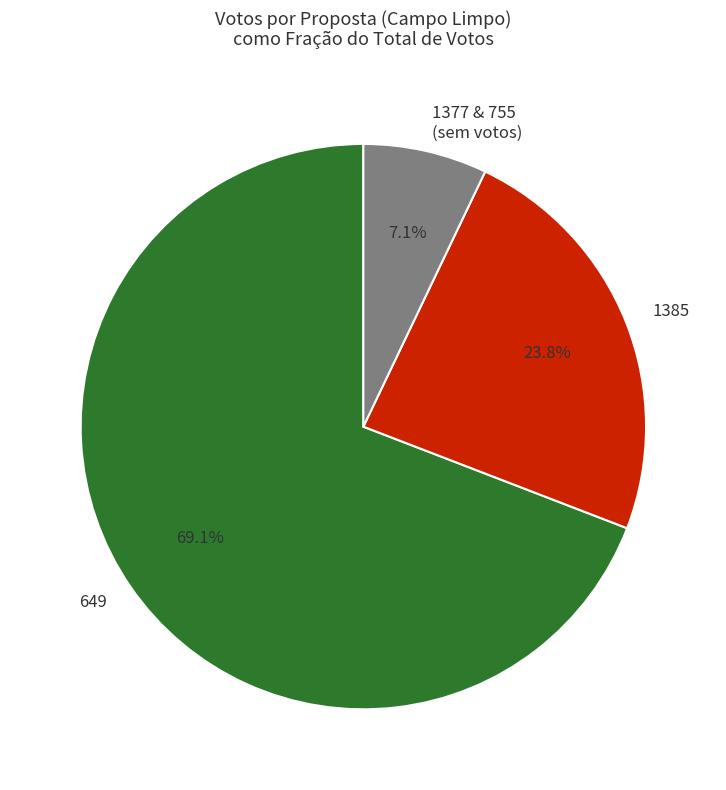

Which has a higher value, 1385 or 1377 & 755 (sem votos)?

1385